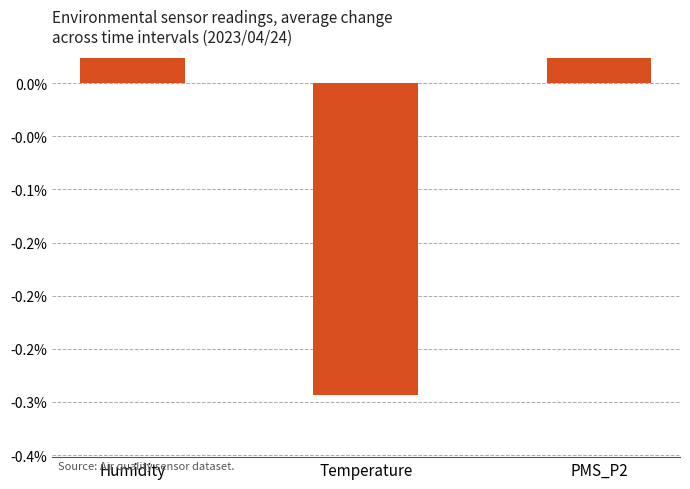

Between Humidity and Temperature, which is larger?

Humidity